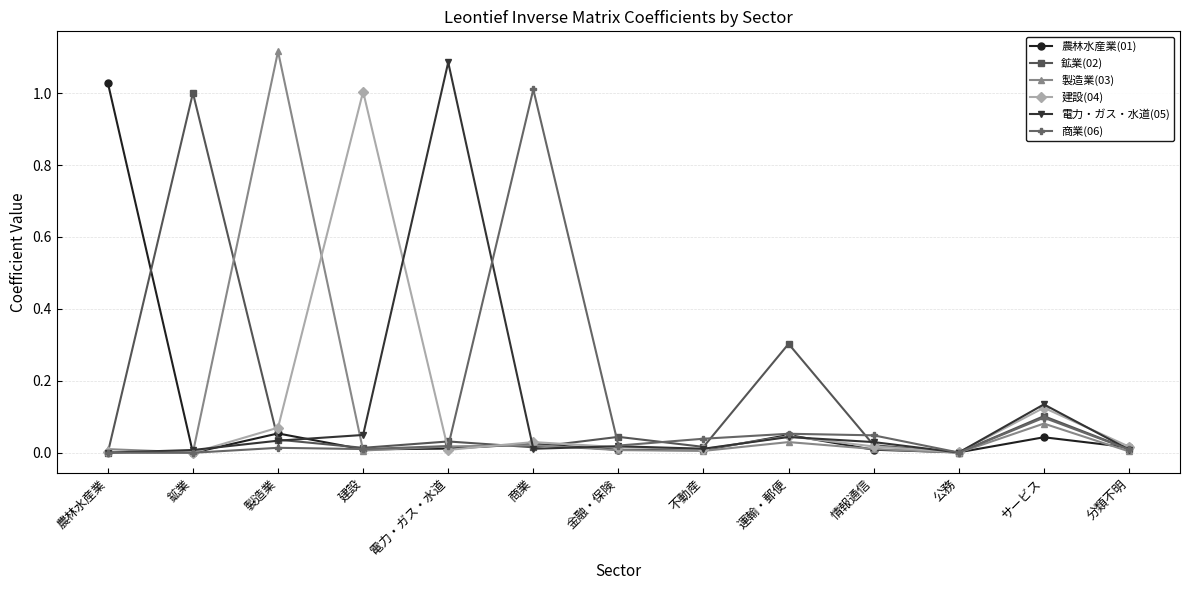

Is it true that 鉱業(02) equals 0.0 at 金融・保険?

True